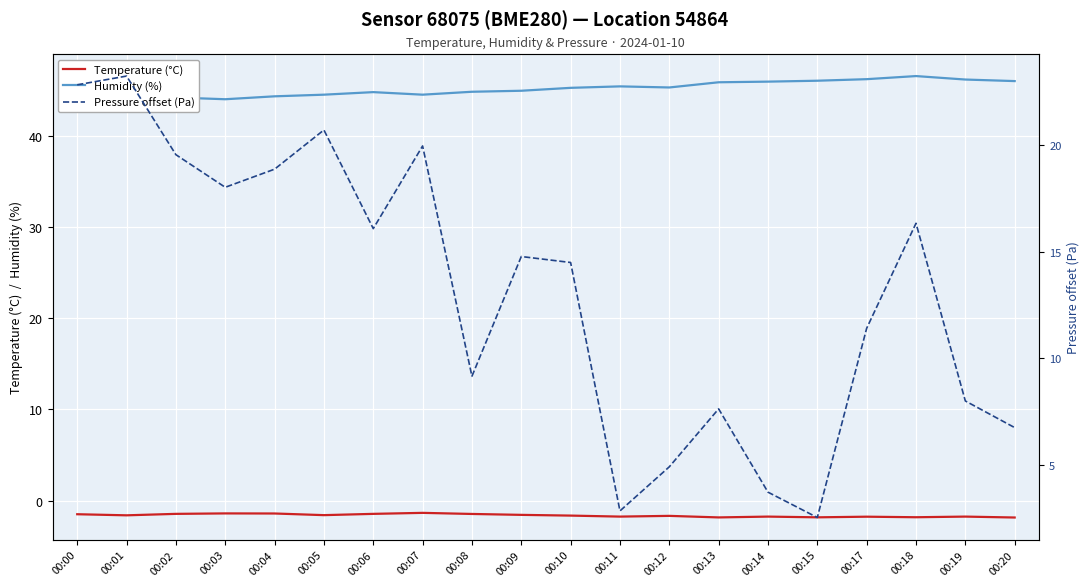

At which category is the sum across all series the highest?

00:01